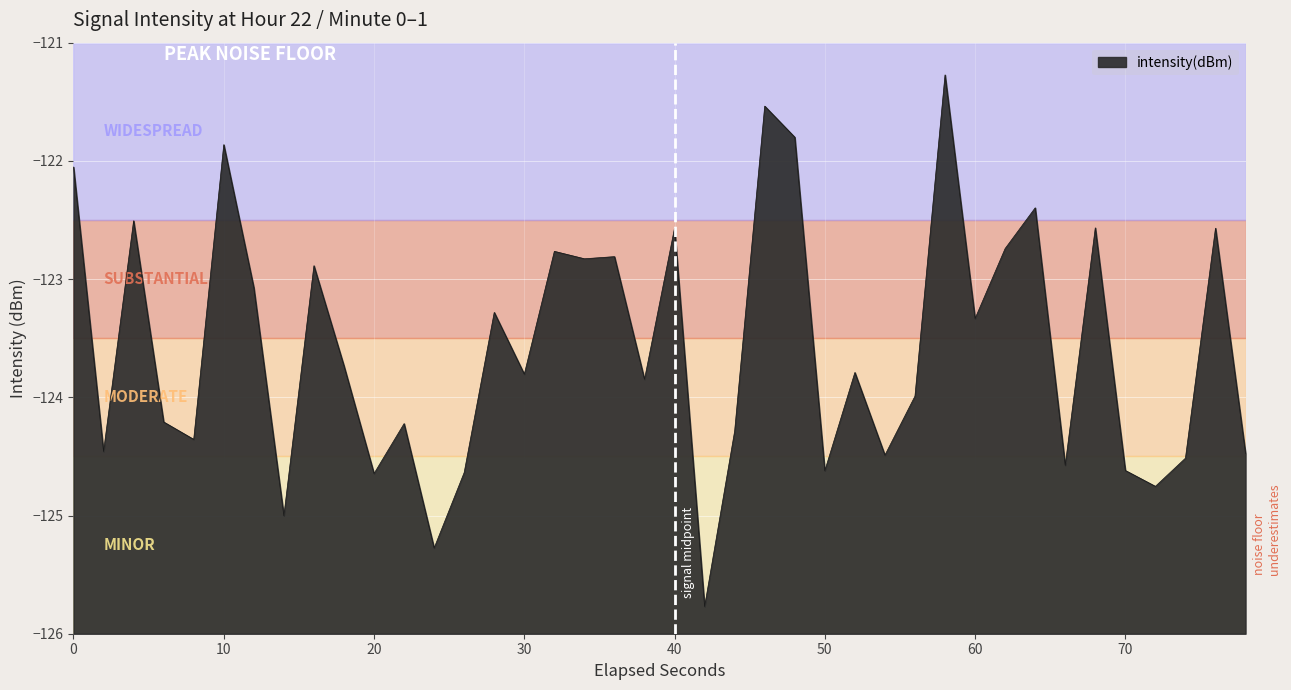

Is it true that the value at 10 is -121.9?

True